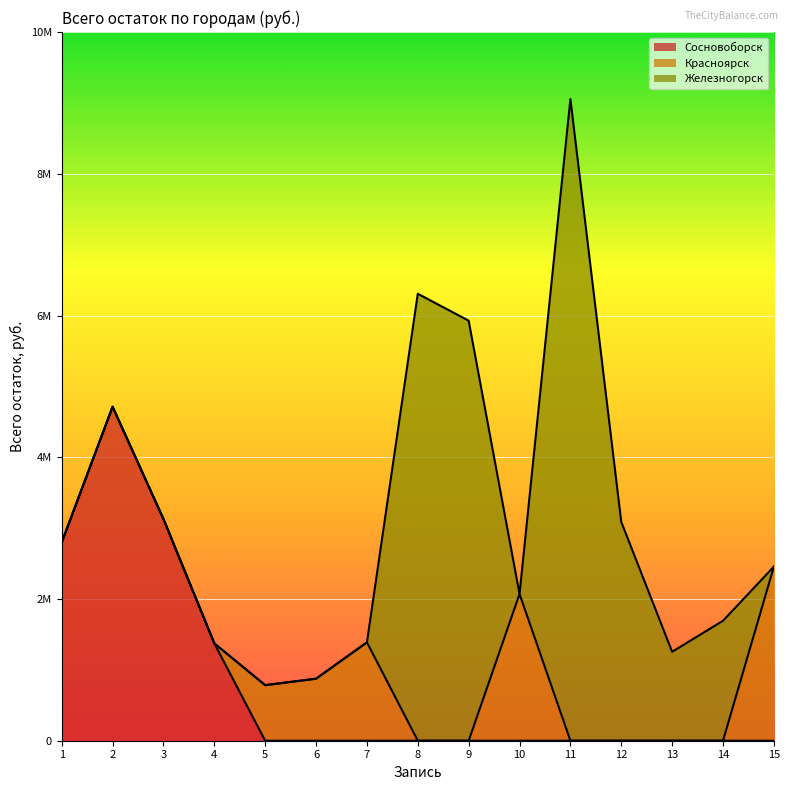

True or false: Железногорск has more than 2 interior local peaks.

True